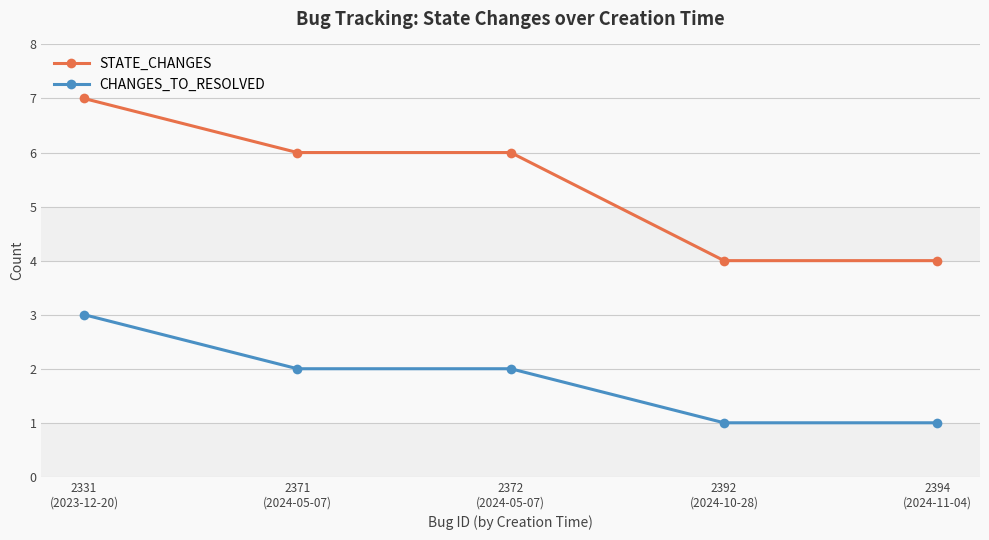

True or false: CHANGES_TO_RESOLVED and STATE_CHANGES cross at least once.

False